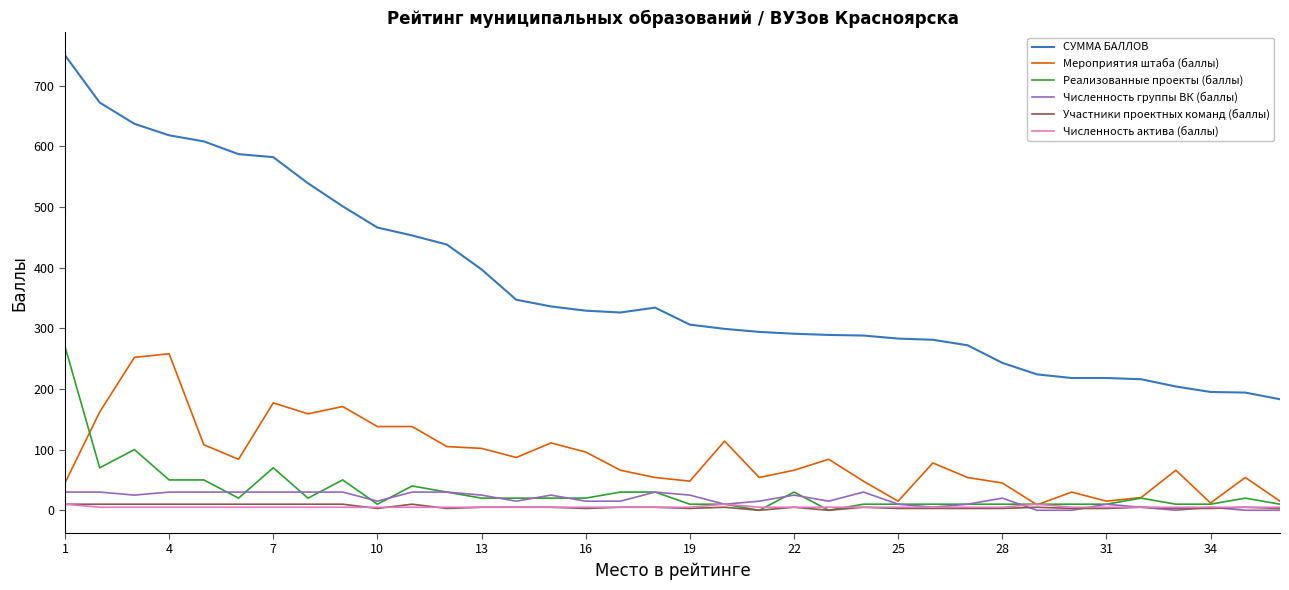

True or false: Численность группы ВК (баллы) and СУММА БАЛЛОВ cross at least once.

False